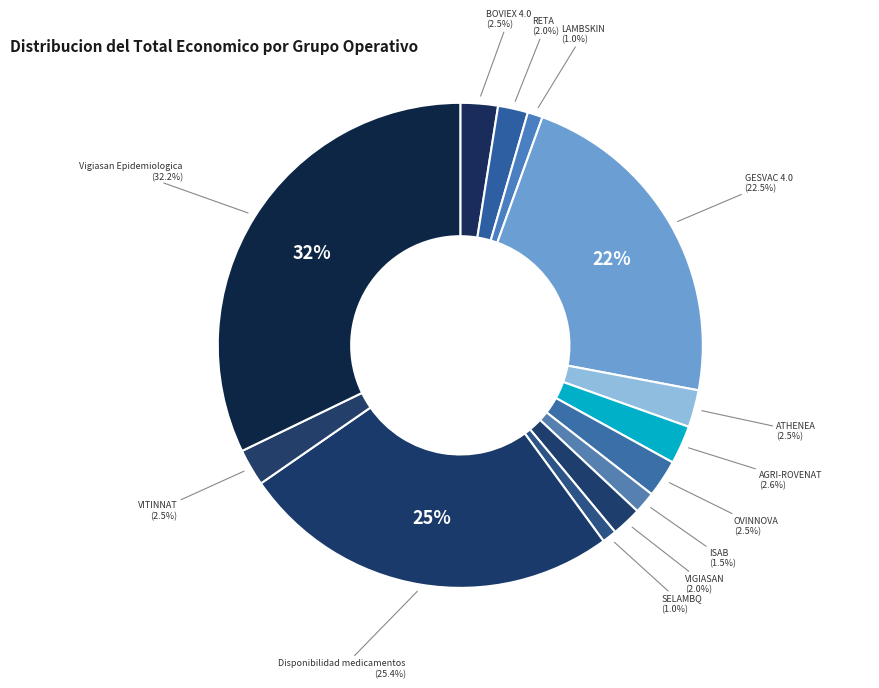

How many segments does this pie chart have?

13